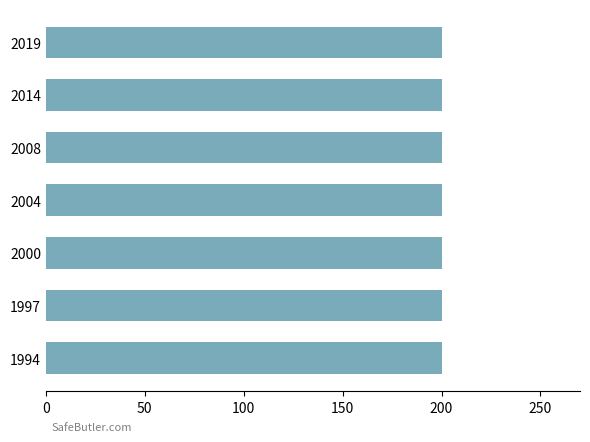

Is the value of Expanding establishments at 2004 greater than the value of Contracting establishments at 2008?

No